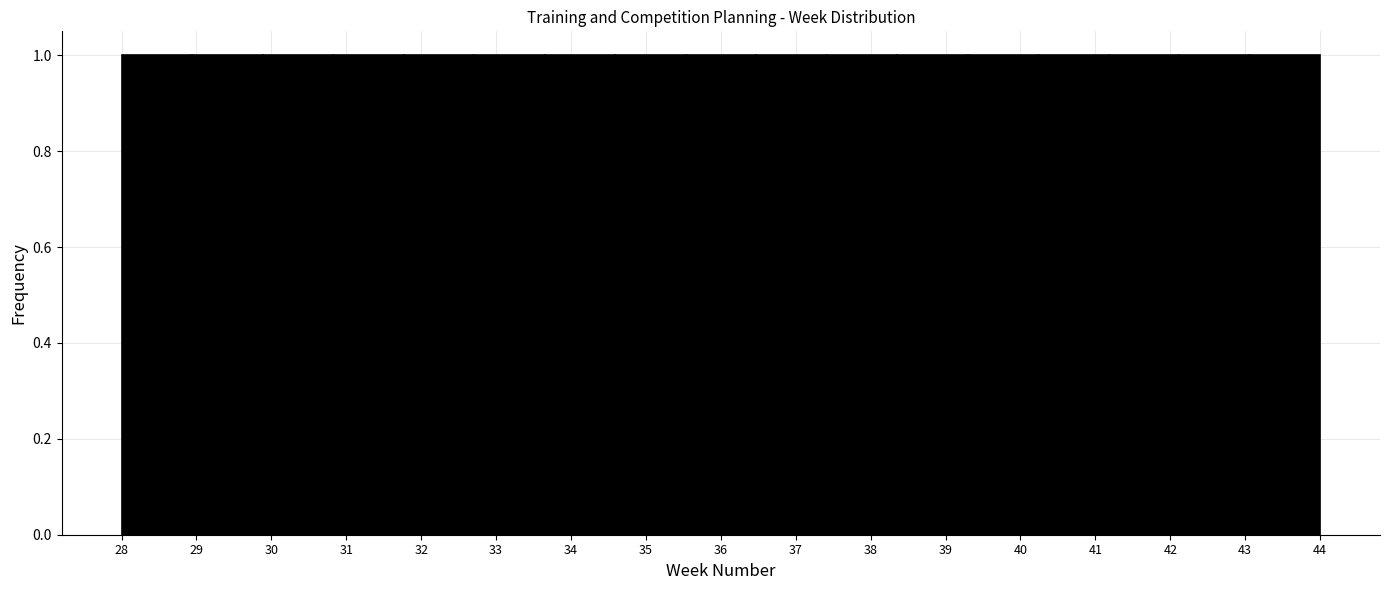

Reading left to right, list every bar in this chart as the range it spans on the x-axis followed by its height. Neither the bar edges nor the heights are printed on the chart, so give them approximately, as read against the axes.

28.0 to 28.9: 1
28.9 to 29.9: 1
29.9 to 30.8: 1
30.8 to 31.8: 1
31.8 to 32.7: 1
32.7 to 33.6: 1
33.6 to 34.6: 1
34.6 to 35.5: 1
35.5 to 36.5: 1
36.5 to 37.4: 1
37.4 to 38.4: 1
38.4 to 39.3: 1
39.3 to 40.2: 1
40.2 to 41.2: 1
41.2 to 42.1: 1
42.1 to 43.1: 1
43.1 to 44.0: 1